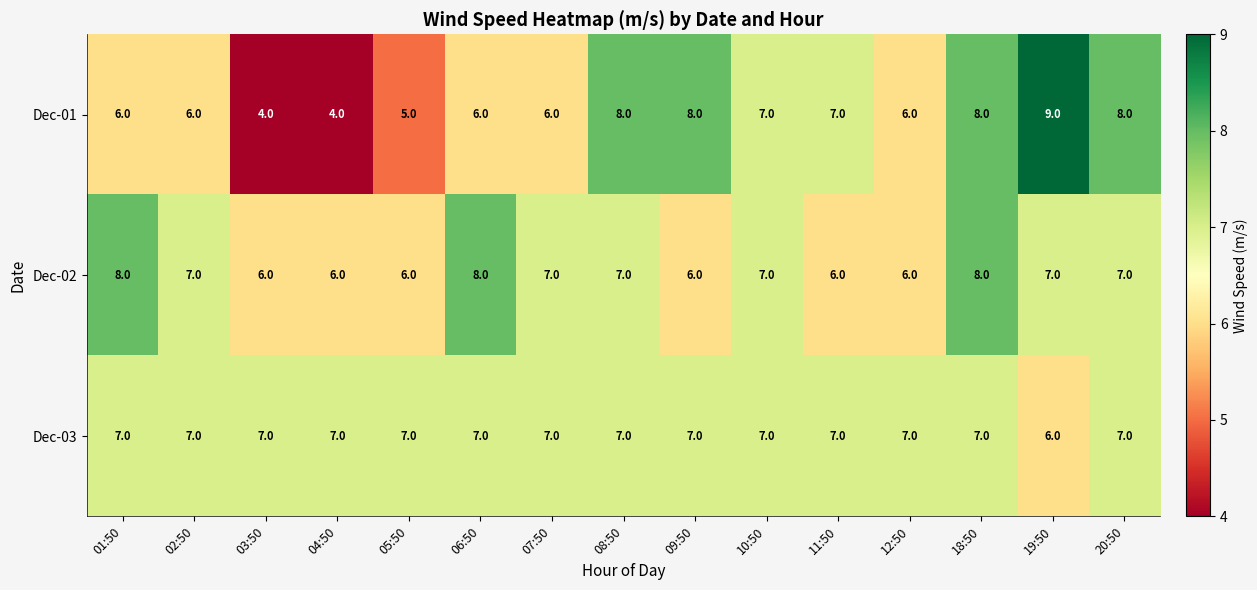

Rank the series by their average value, from lowest to highest.

Dec-01, Dec-02, Dec-03